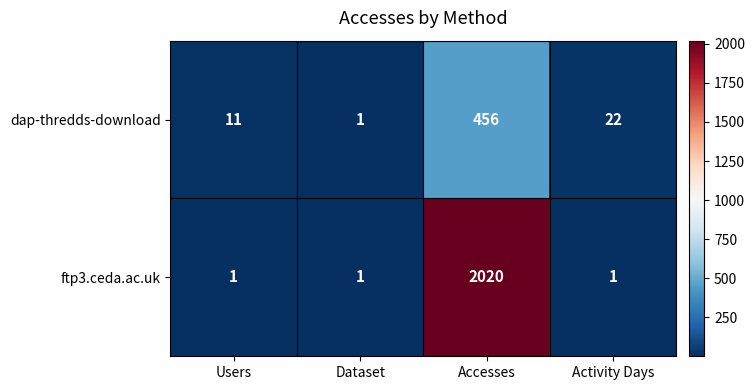

What is the minimum value shown in the chart?

1